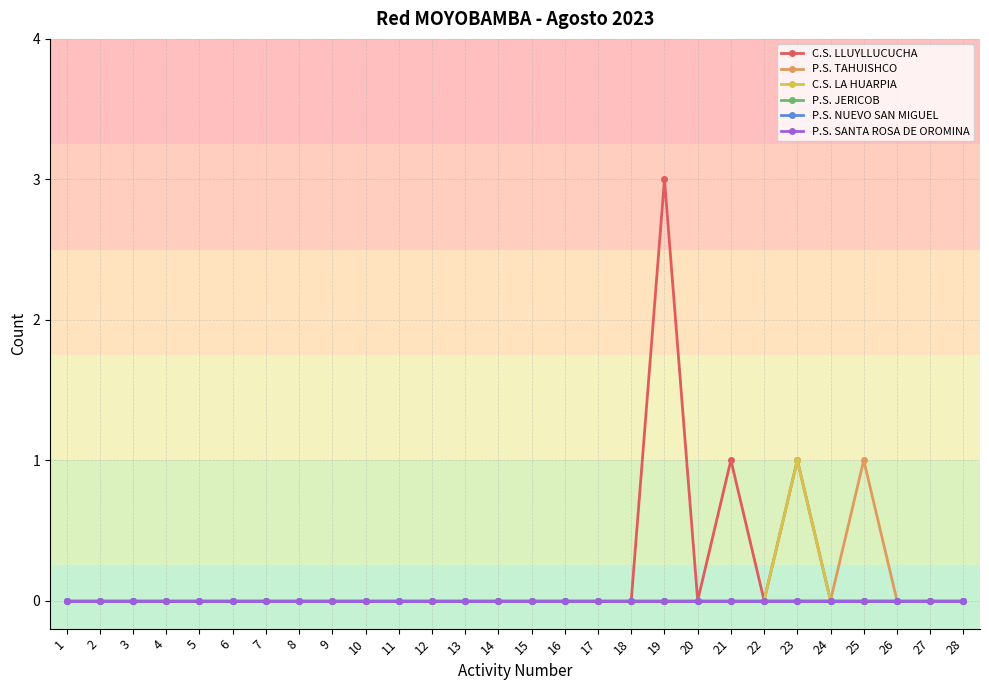

Which series changed the most between 11 and 28?

C.S. LLUYLLUCUCHA